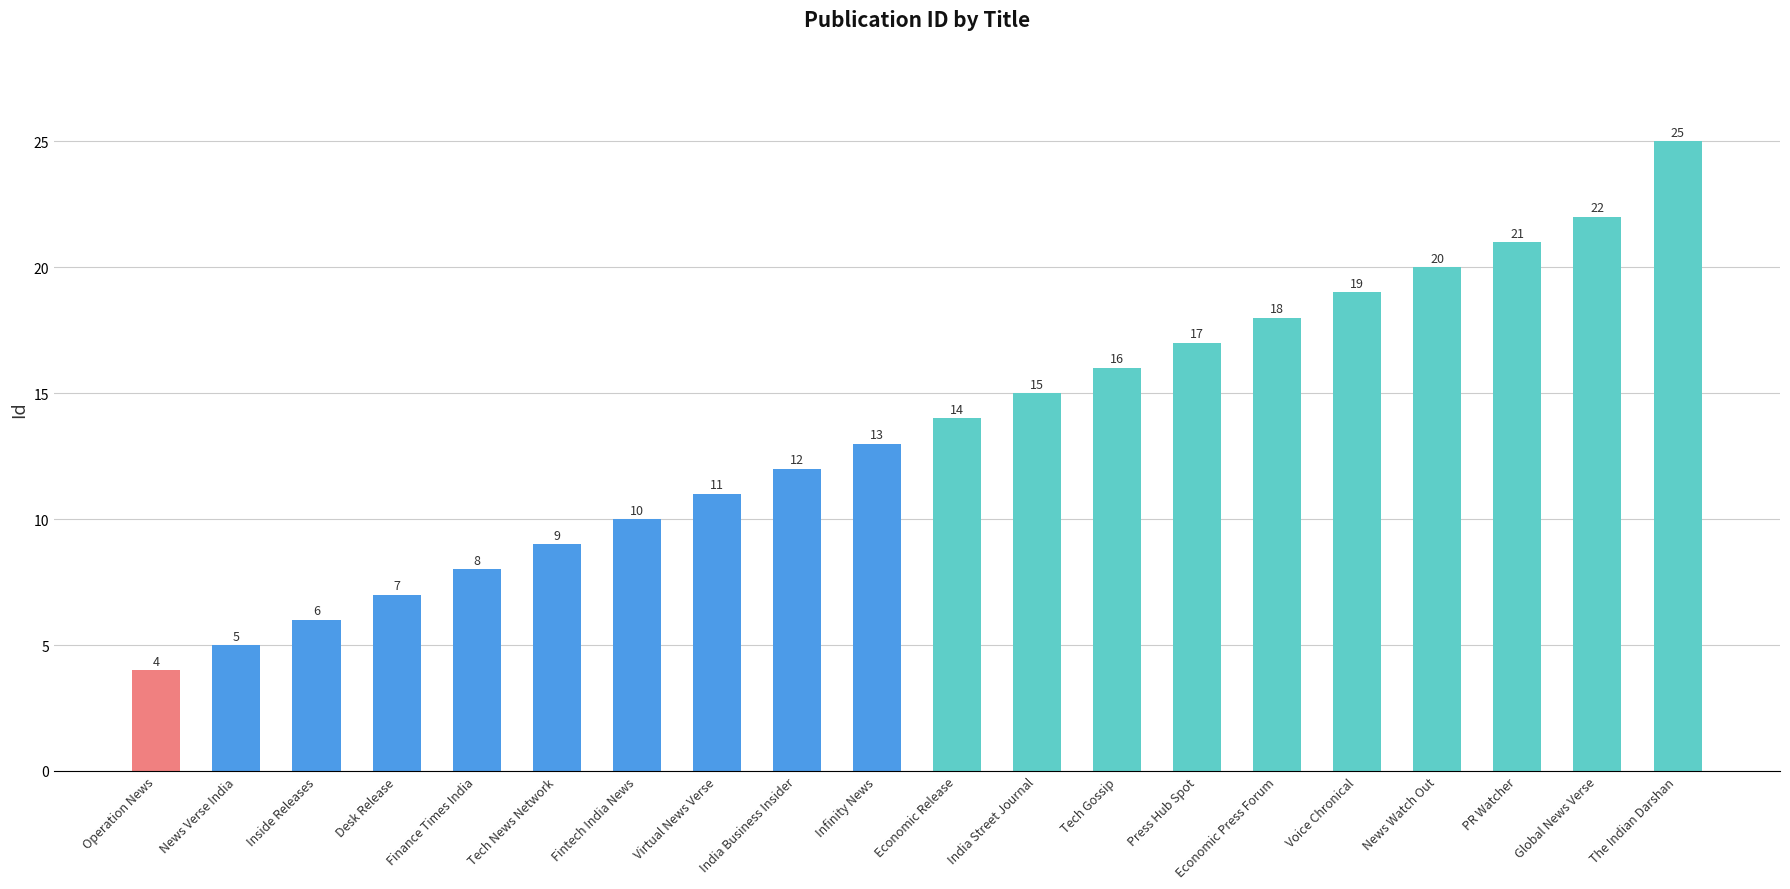

What is the ratio of the value at Inside Releases to the value at Operation News?

1.5